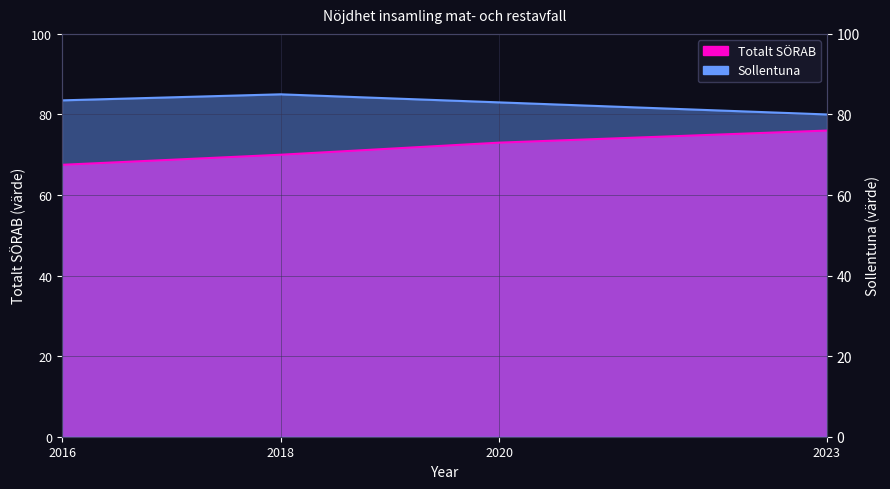

Which series has the largest total across all categories?

Sollentuna